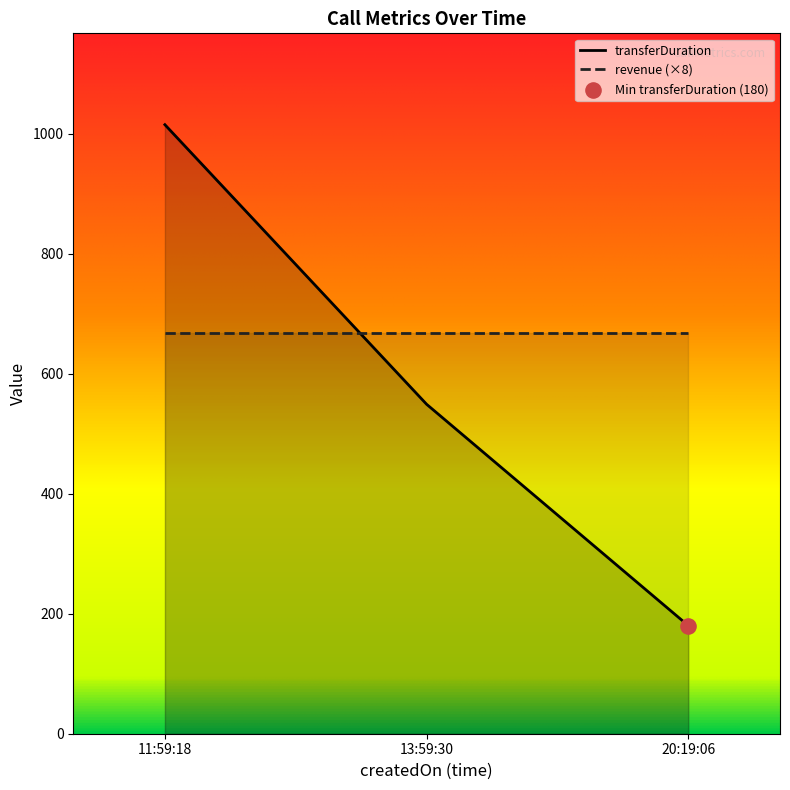

Which series reaches the maximum Y coordinate?

transferDuration